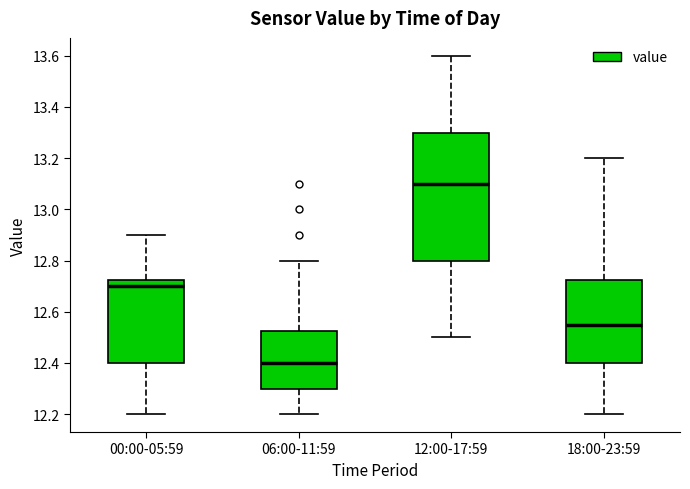

Where does the median line of the box for 00:00-05:59 sit on the y-axis? The values are not printed on the chart, so give them approximately, as read against the axis.

12.70